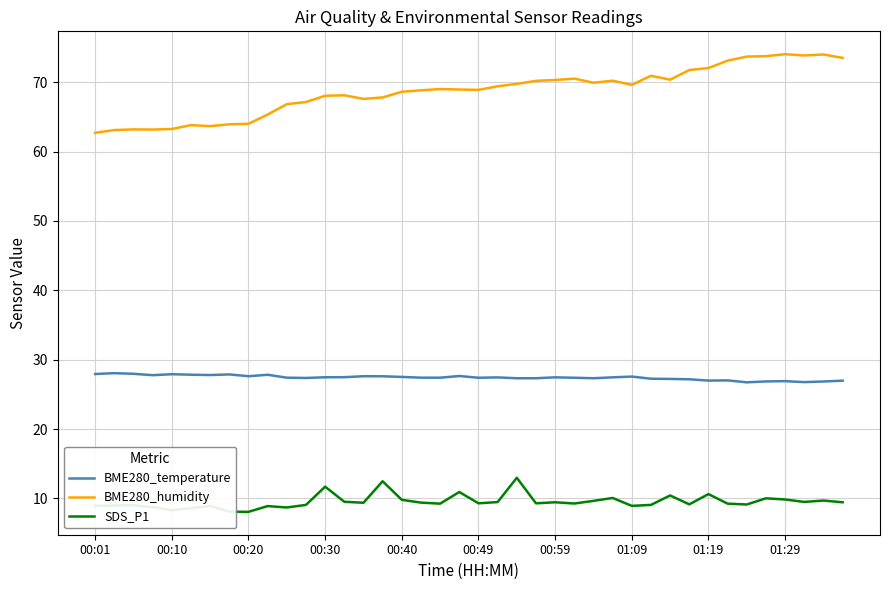

How many lines are shown in the chart?

3